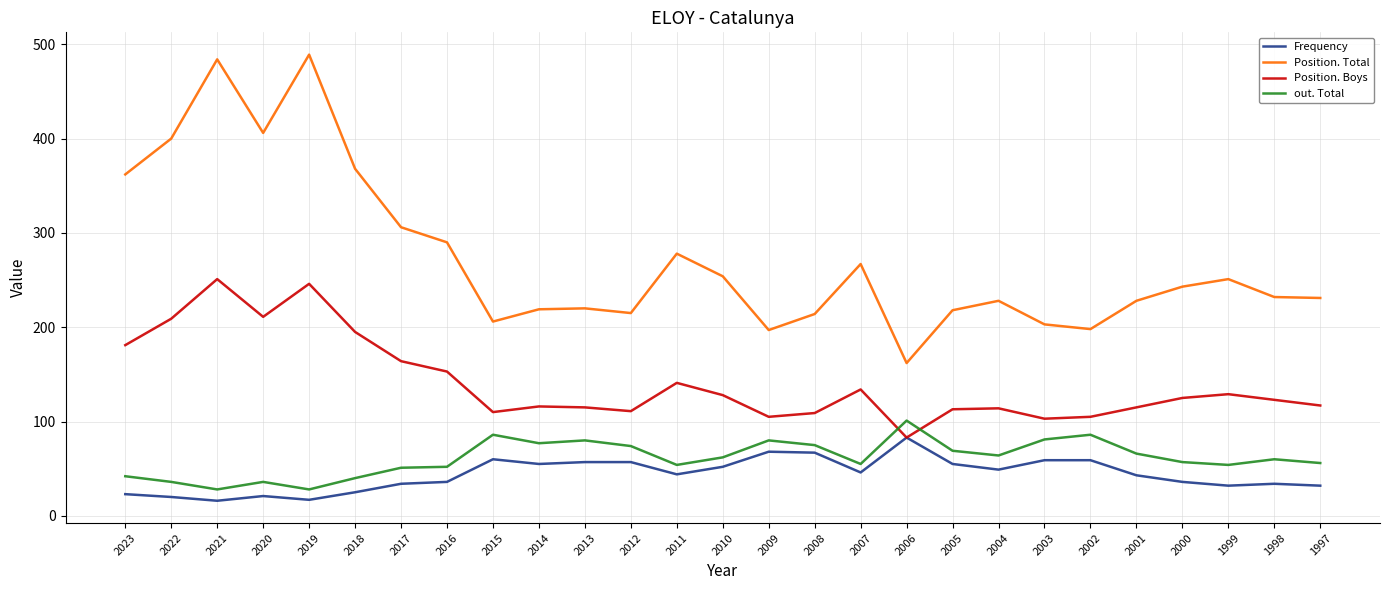

Rank the series by their maximum value, from highest to lowest.

Position. Total, Position. Boys, out. Total, Frequency